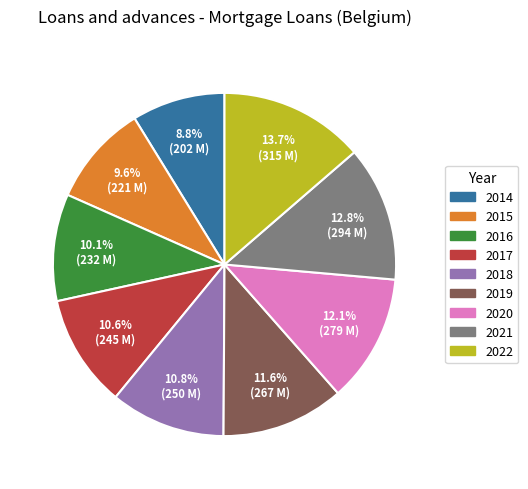

Which slice is the smallest?

2014